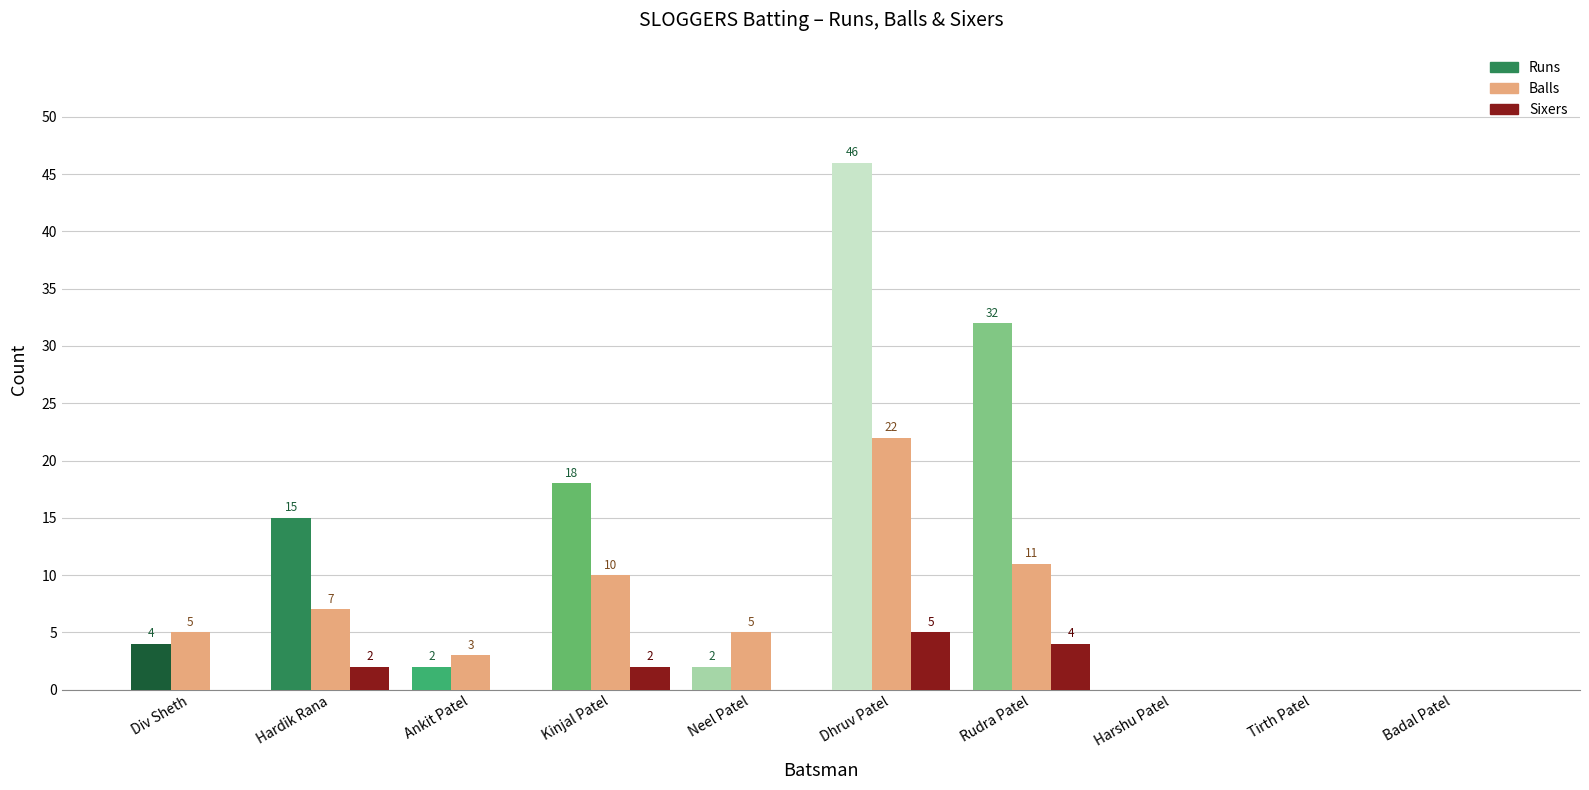

Which series has the largest total across all categories?

Runs